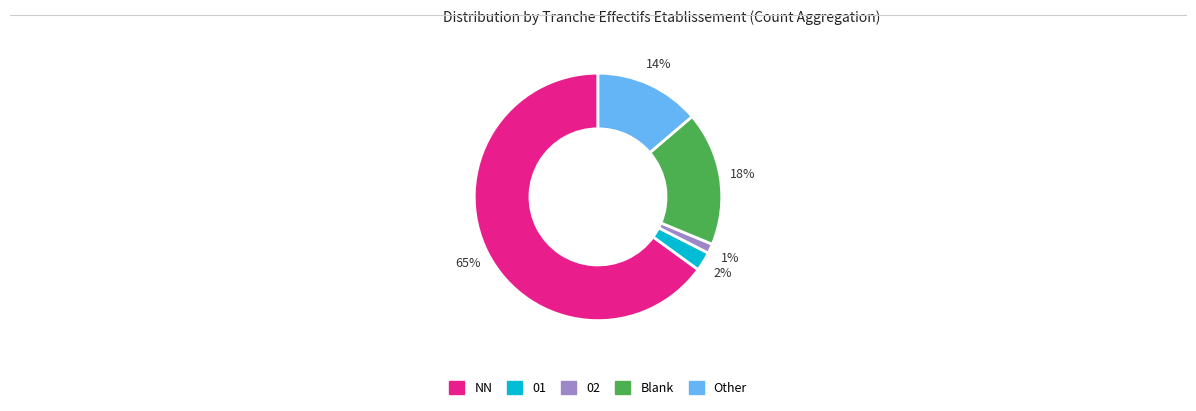

Is there a majority slice in this chart?

Yes